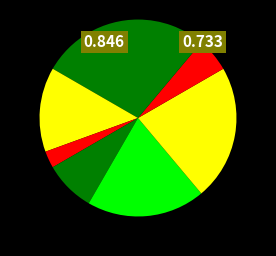

How many slices are in this pie chart?

8